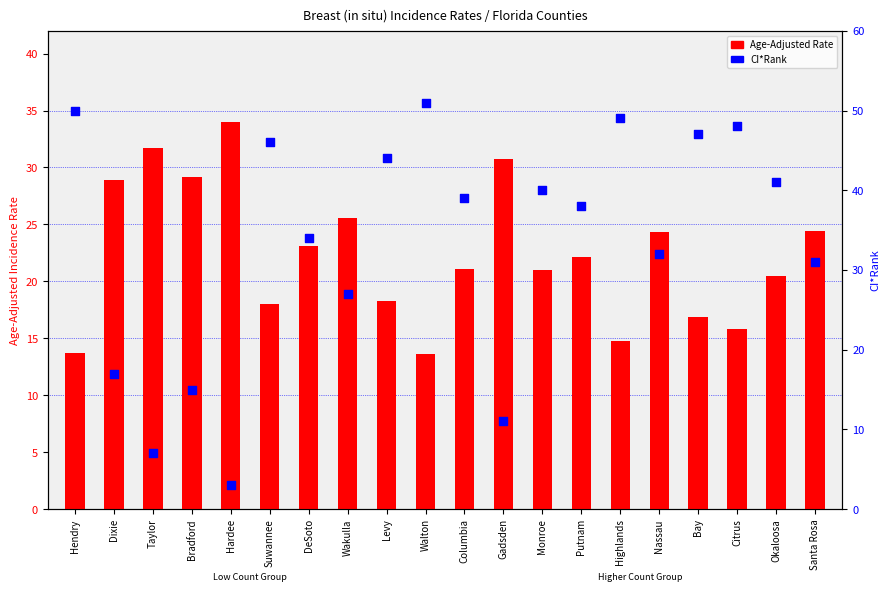

At how many categories does at least one series exceed 28?

19